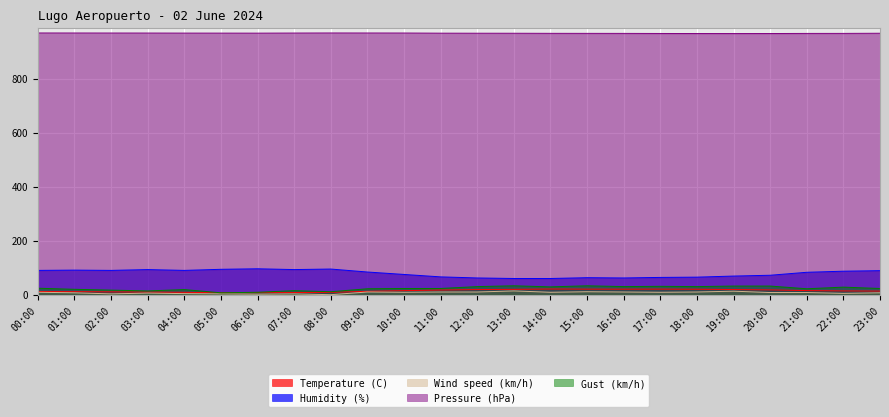

Does the chart display data point markers on the line(s)?

No